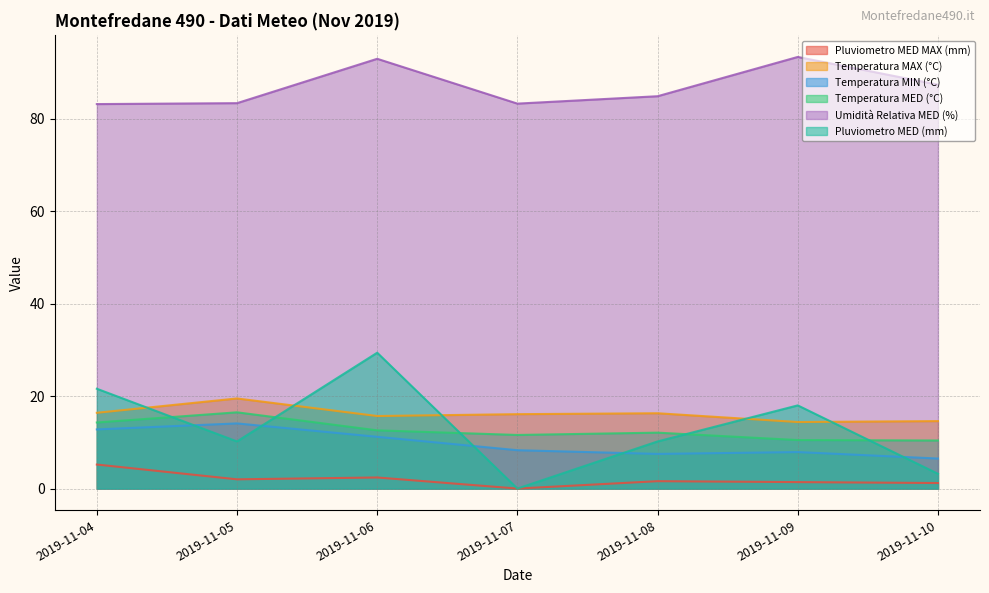

Which series changed the most between 2019-11-07 and 2019-11-08?

Pluviometro MED (mm)